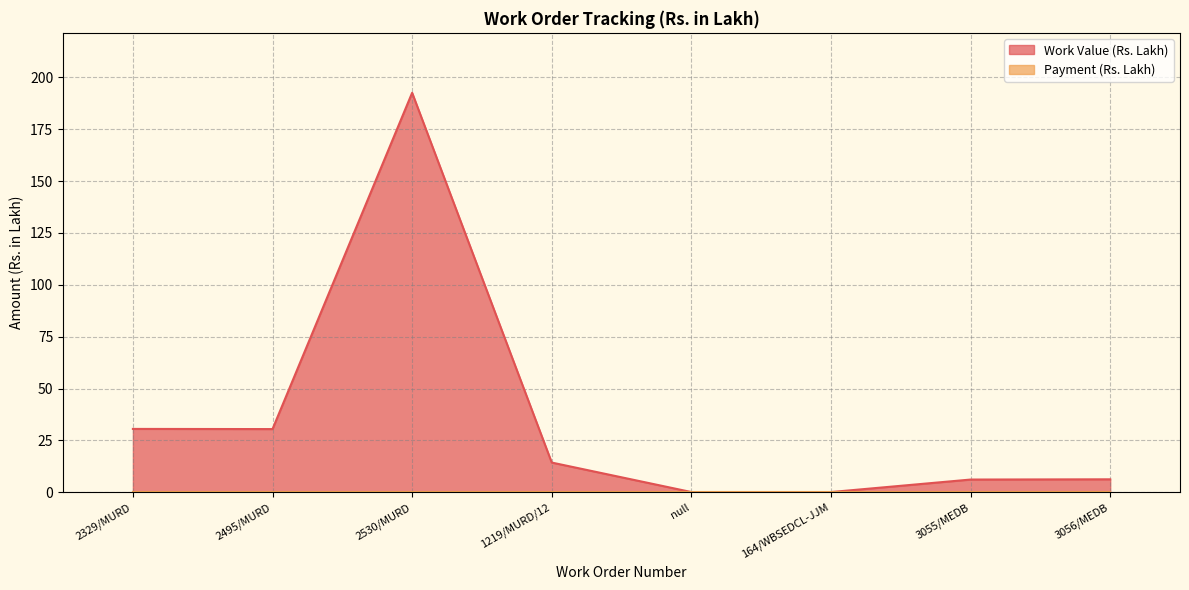

Reading left to right, extract all data points from this chart.

30.6	30.5	192.5	14.3	0.1	0.1	6.2	6.3